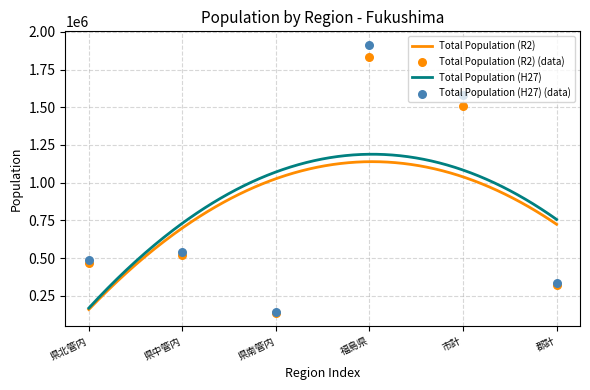

Which series has the largest total across all categories?

Total Population (H27)